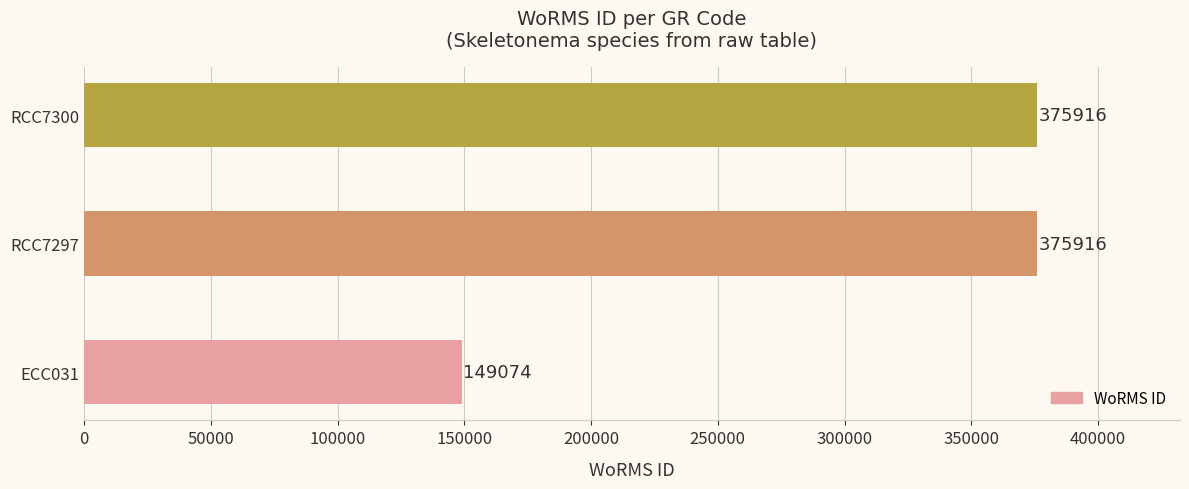

Are the bars horizontal?

Yes